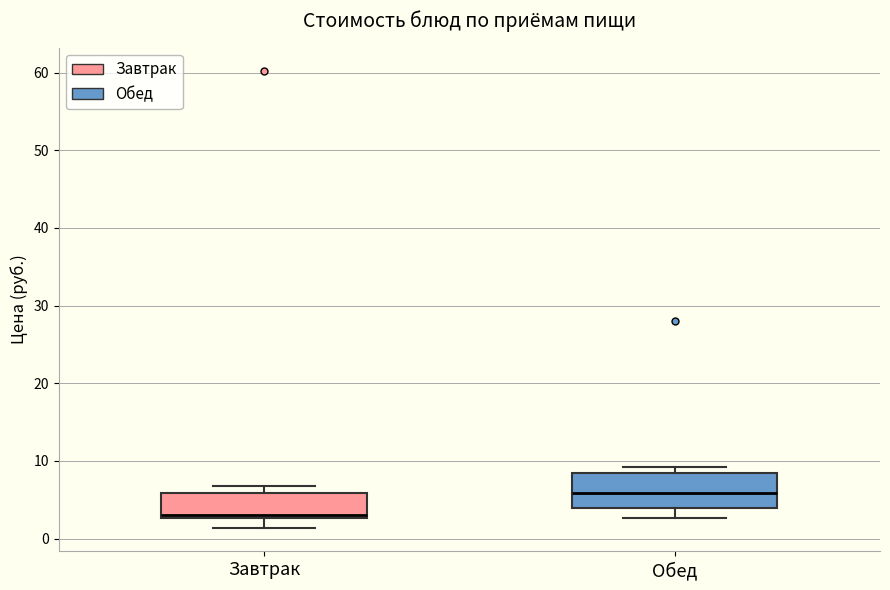

Which box's median line is the lowest?

Завтрак